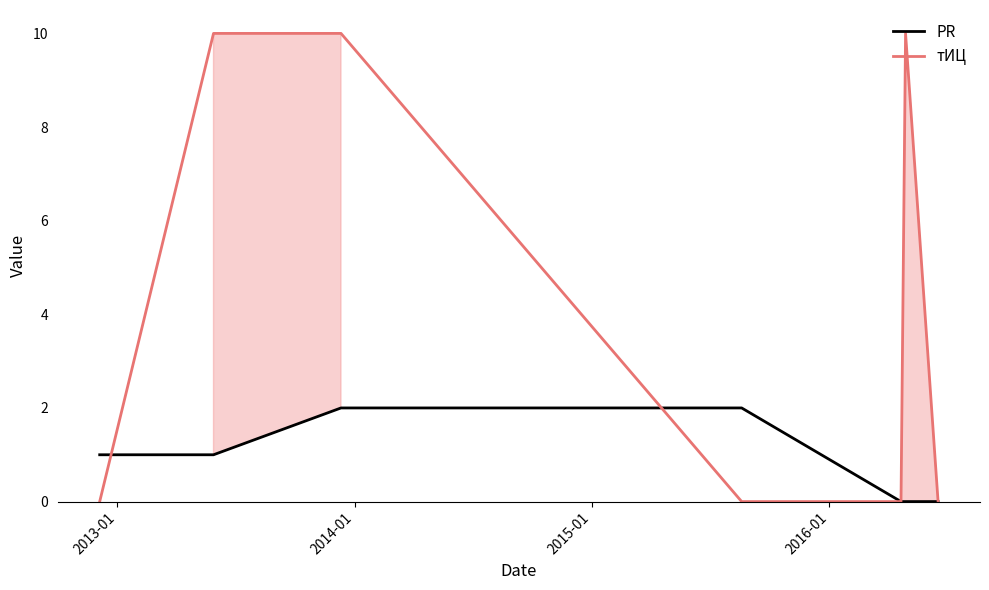

Which series has the largest range (max minus min)?

тИЦ